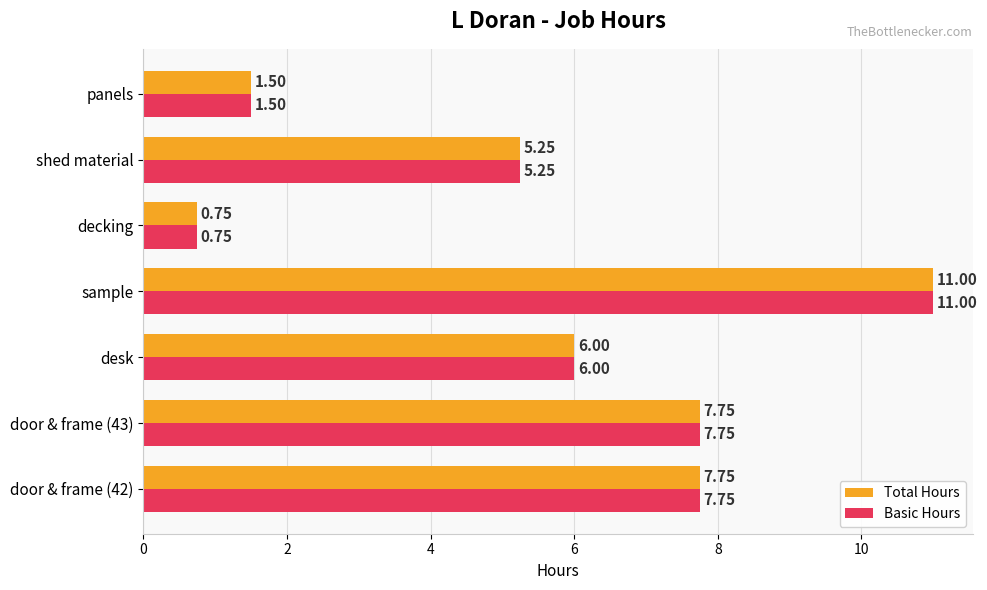

At which label is Basic Hours closest to 5?

shed material